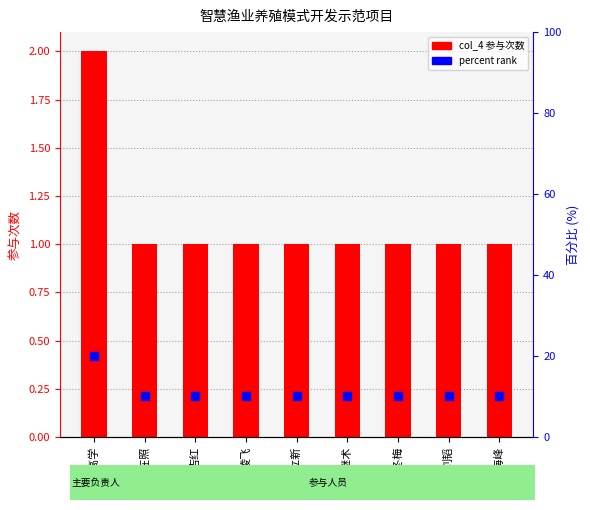

What are all the series names shown in the legend?

col_4, percent rank